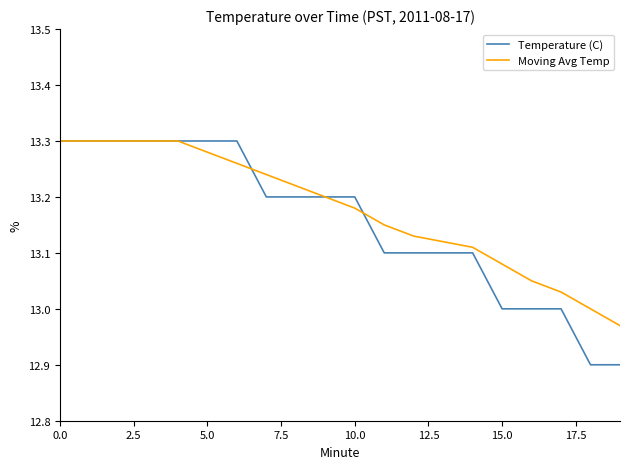

Which series has the largest range (max minus min)?

Temperature (C)